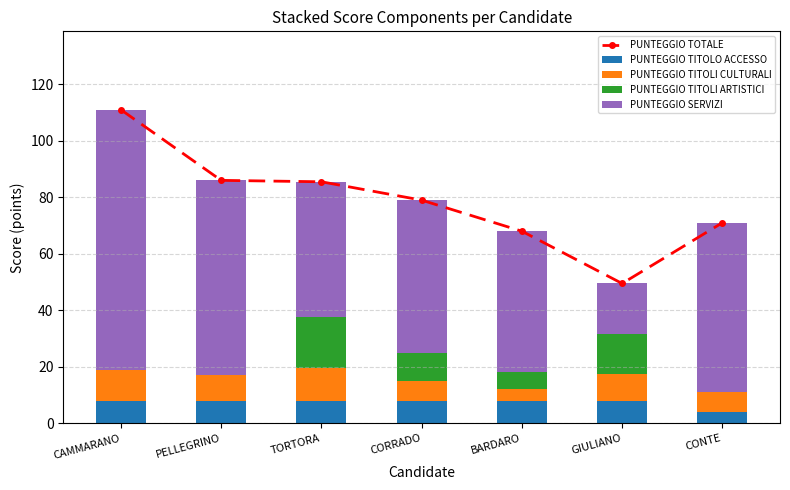

True or false: PUNTEGGIO SERVIZI has a value of 28.6 at GIULIANO.

False